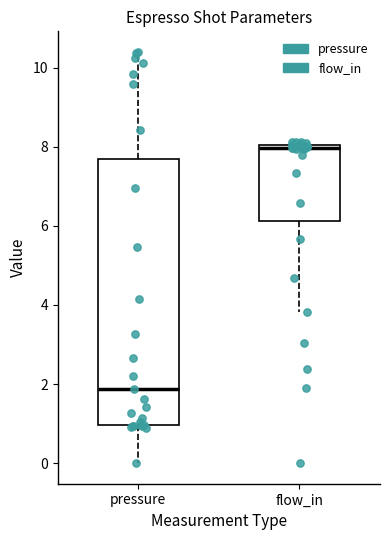

Which box has the highest median line?

flow_in